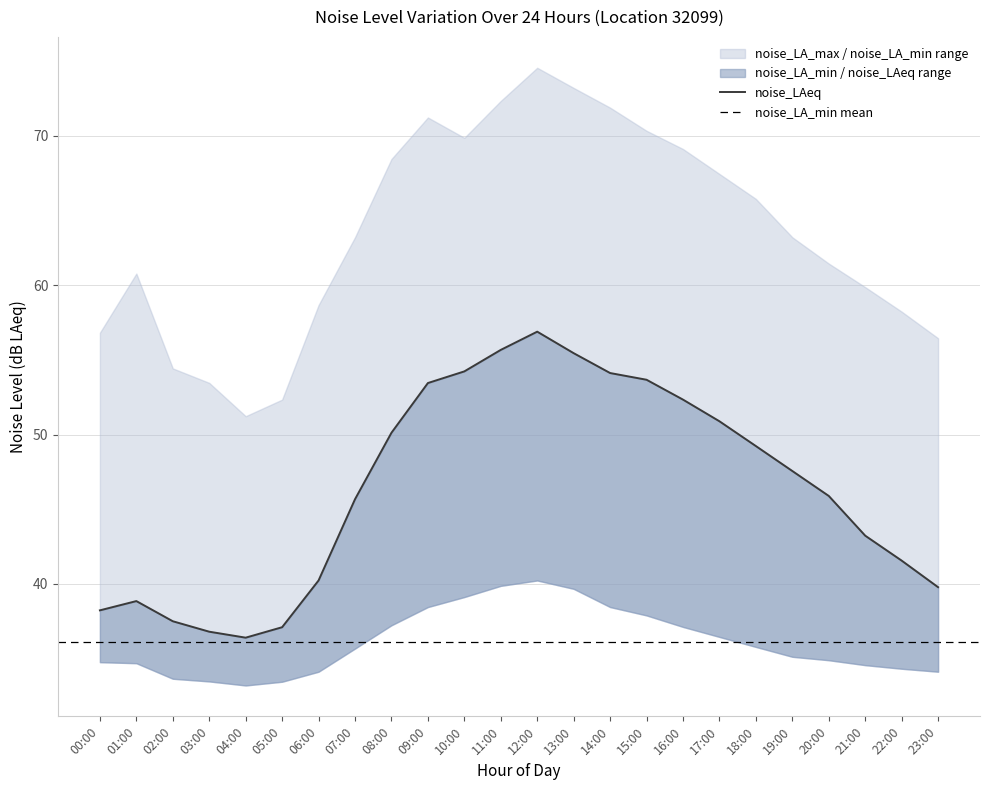

Reading right to left, extract all data points from this chart.

noise_LA_max: 56.5	58.2	59.9	61.5	63.2	65.8	67.5	69.1	70.3	71.9	73.2	74.6	72.3	69.9	71.2	68.5	63.2	58.7	52.3	51.2	53.5	54.4	60.8	56.8
noise_LAeq: 39.8	41.6	43.2	45.9	47.6	49.2	50.9	52.3	53.7	54.1	55.5	56.9	55.7	54.2	53.5	50.1	45.7	40.2	37.1	36.4	36.8	37.5	38.9	38.2
noise_LA_min: 34.1	34.3	34.6	34.9	35.1	35.8	36.5	37.1	37.9	38.5	39.7	40.2	39.9	39.1	38.5	37.2	35.7	34.1	33.5	33.2	33.5	33.6	34.7	34.8